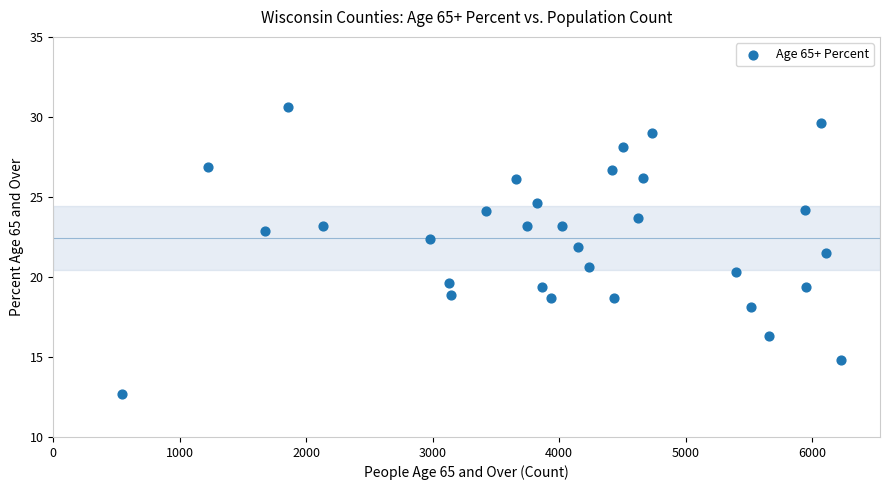

What is the range of Y values (max minus min)?

17.9